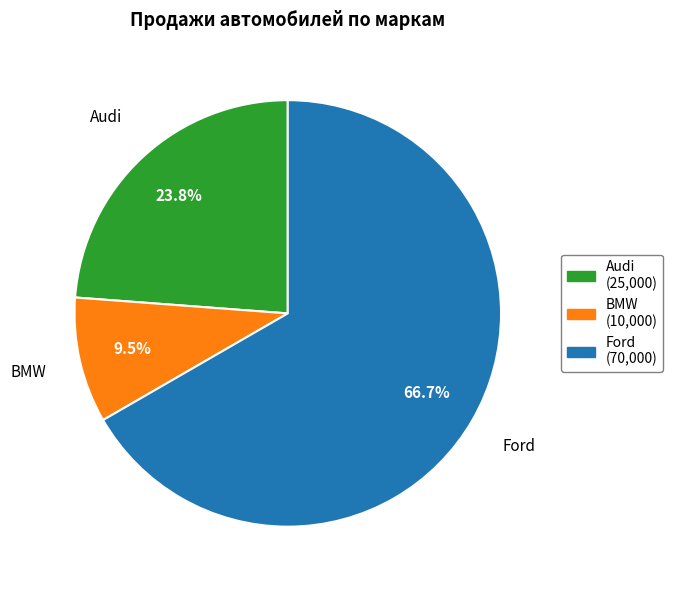

To the nearest percent, what percentage of the pie is Audi?

24%